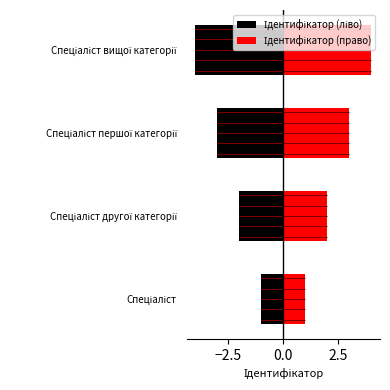

What is the sum of all Ідентифікатор (ліво) values?

-10